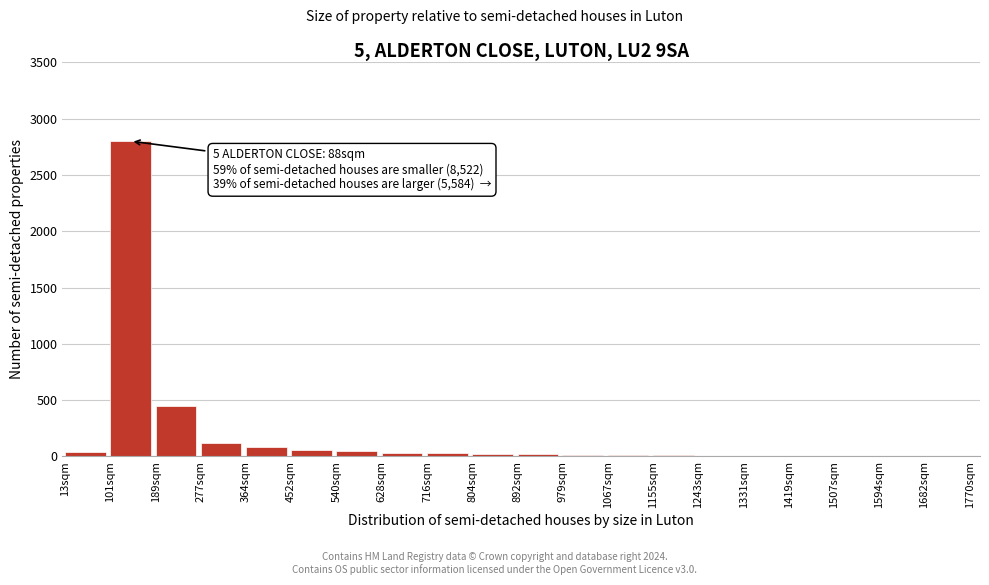

What is the sum of all values?

3767